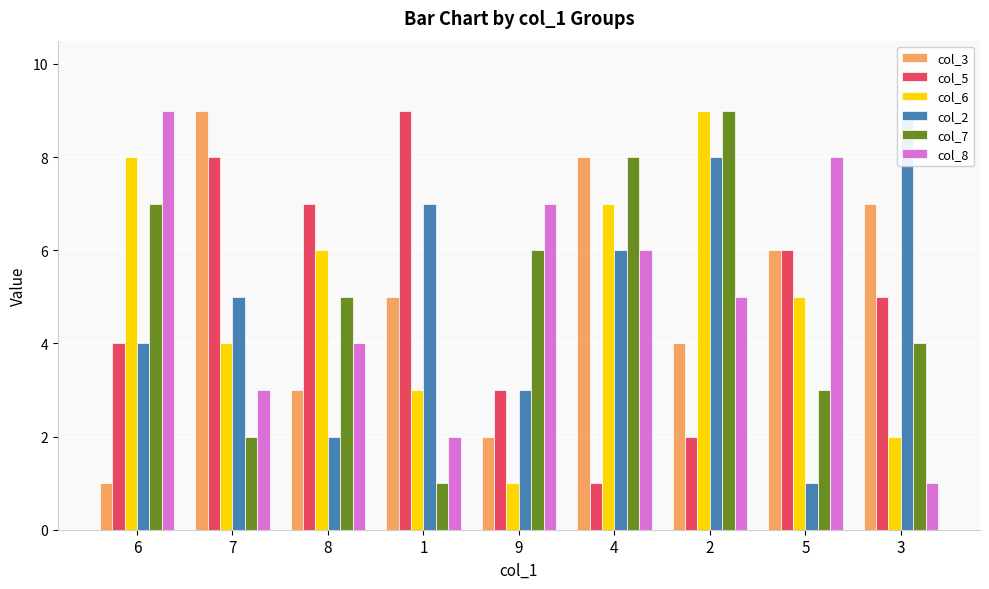

Reading left to right, what are all the values shown in this chart?

col_3: 1	9	3	5	2	8	4	6	7
col_5: 4	8	7	9	3	1	2	6	5
col_6: 8	4	6	3	1	7	9	5	2
col_2: 4	5	2	7	3	6	8	1	9
col_7: 7	2	5	1	6	8	9	3	4
col_8: 9	3	4	2	7	6	5	8	1